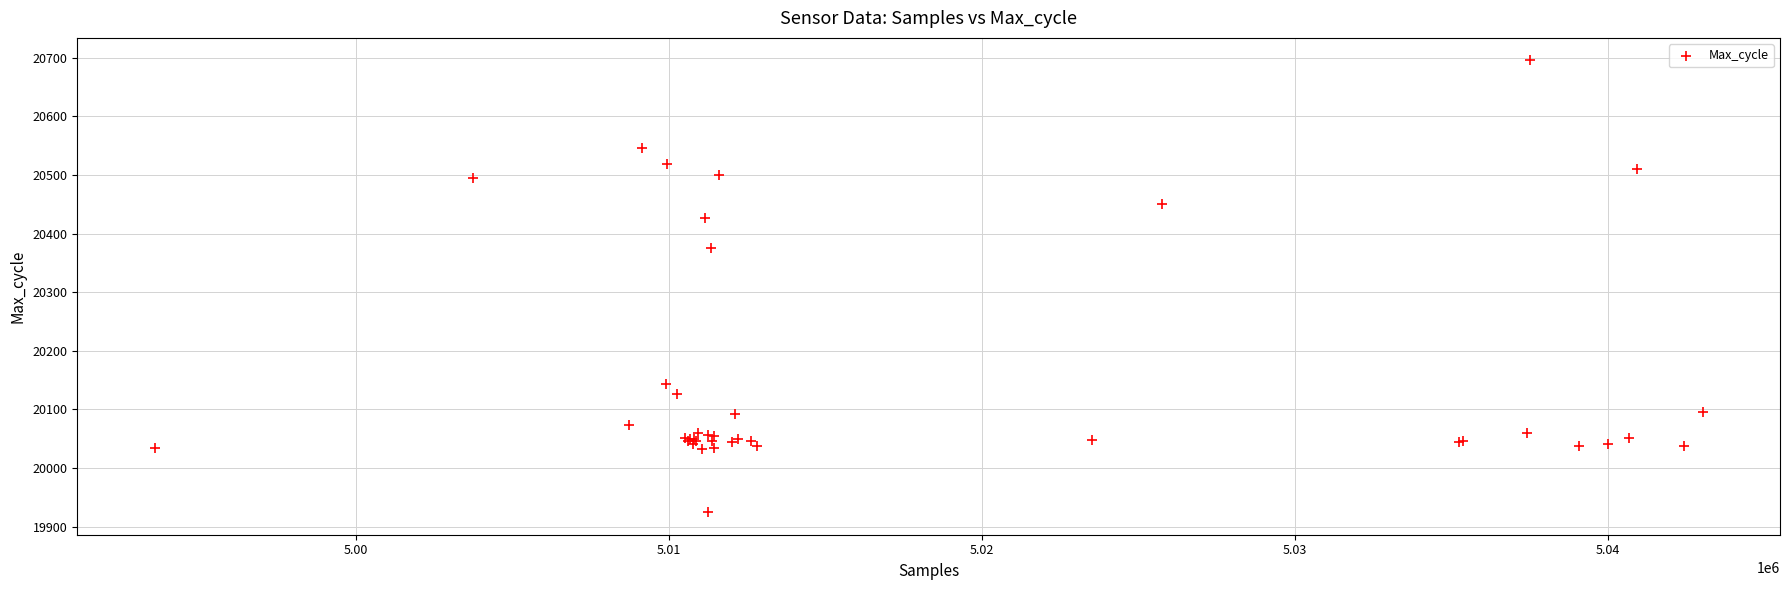

What Y value in the scatter plot is closest to 20310?

20376